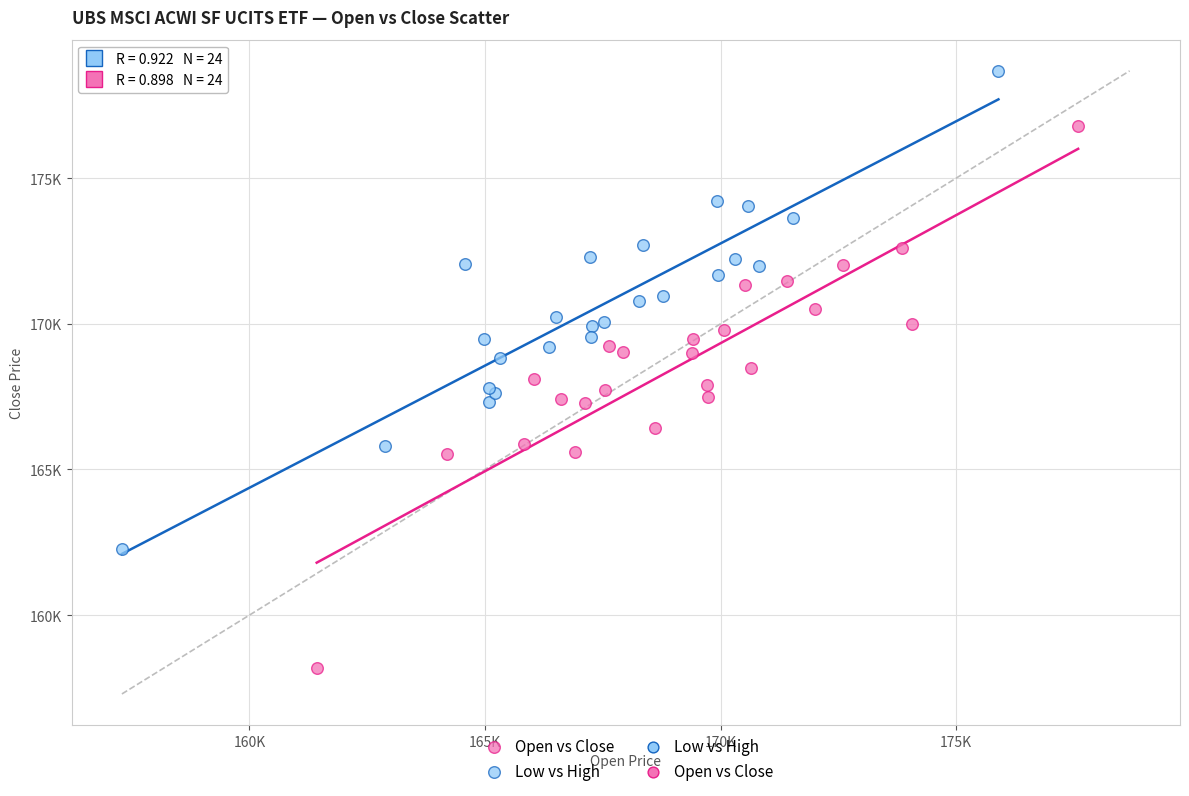

Which series has the widest spread of Y values?

Open vs Close